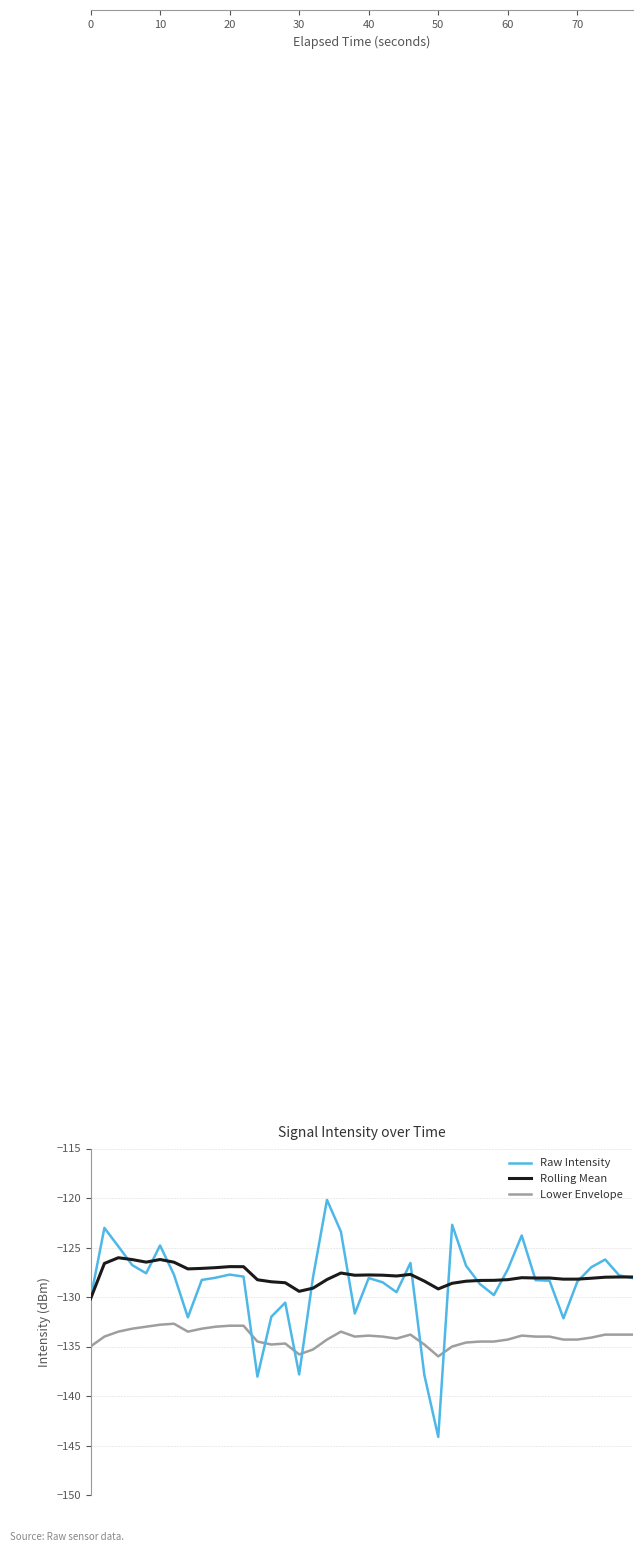

True or false: Raw Intensity and Lower Envelope cross at least once.

True